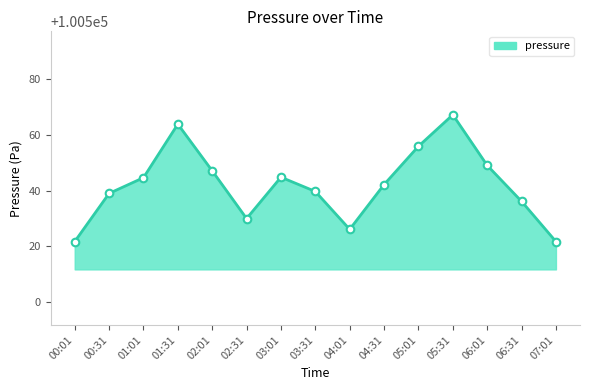

What is the change in value from 00:01 to 00:31?

+17.3